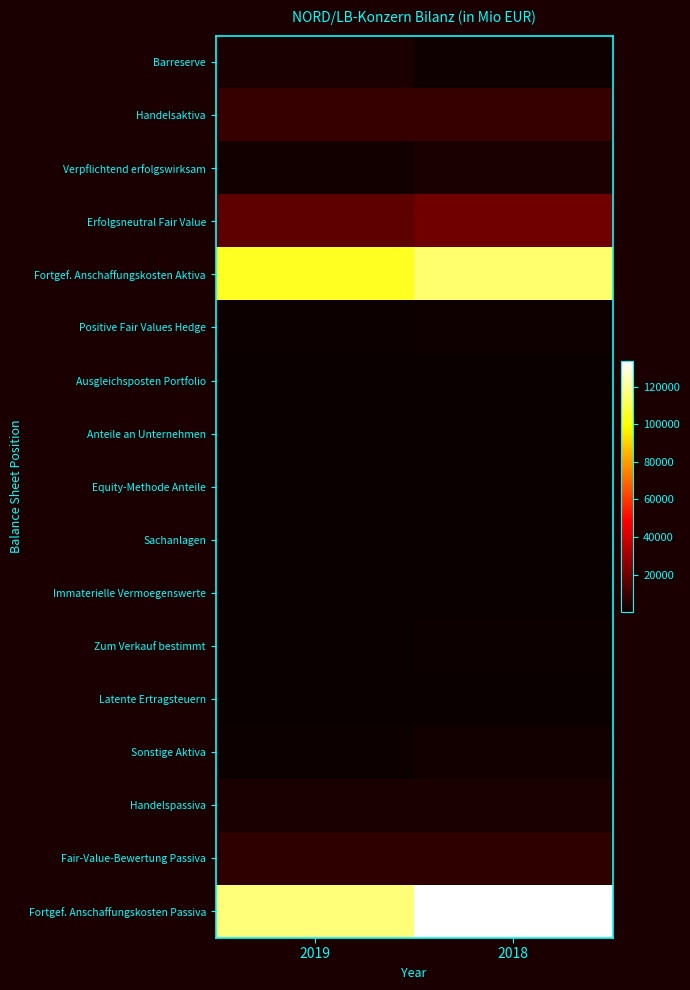

At which category does the chart reach its peak across all series?

2018